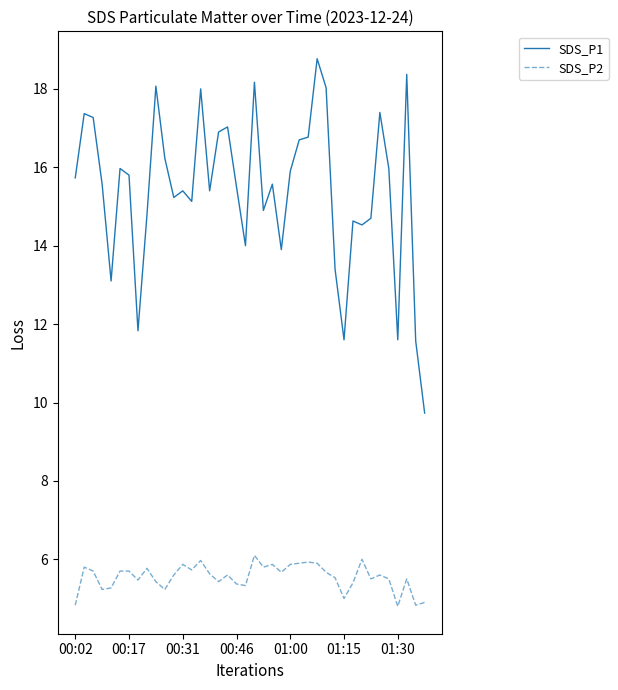

Which series has the largest range (max minus min)?

SDS_P1